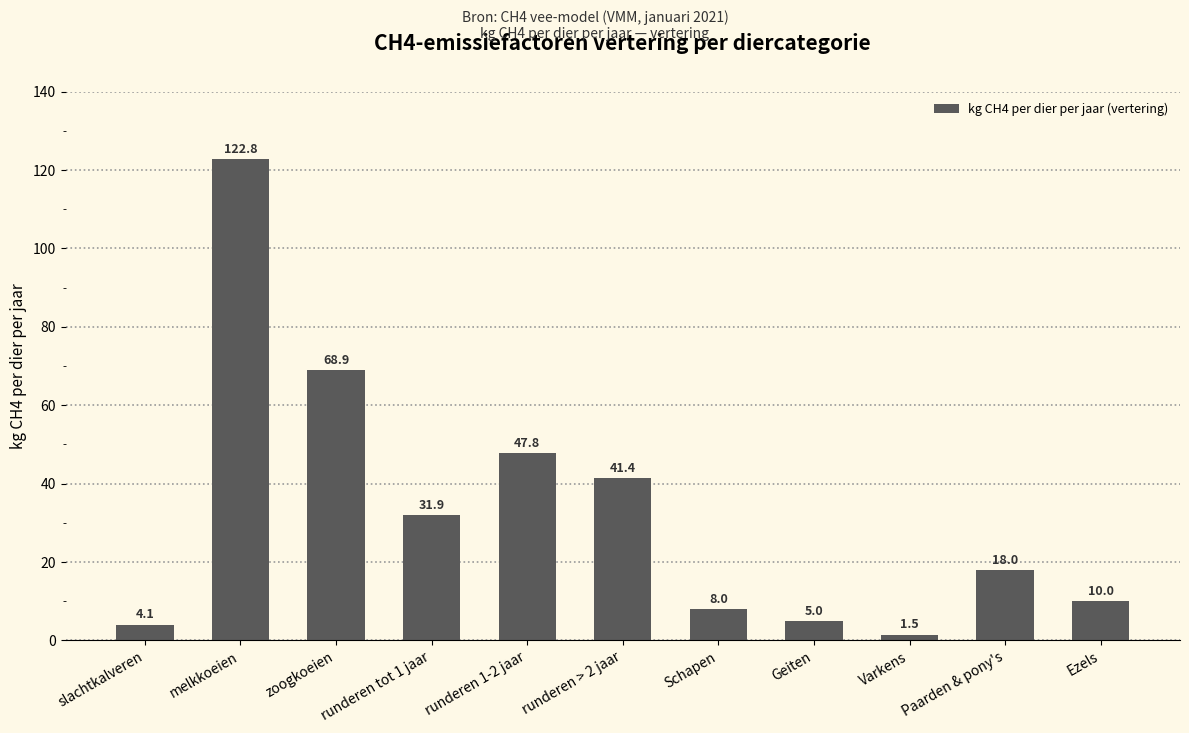

What is the value of the 6th bar from the left?

41.4